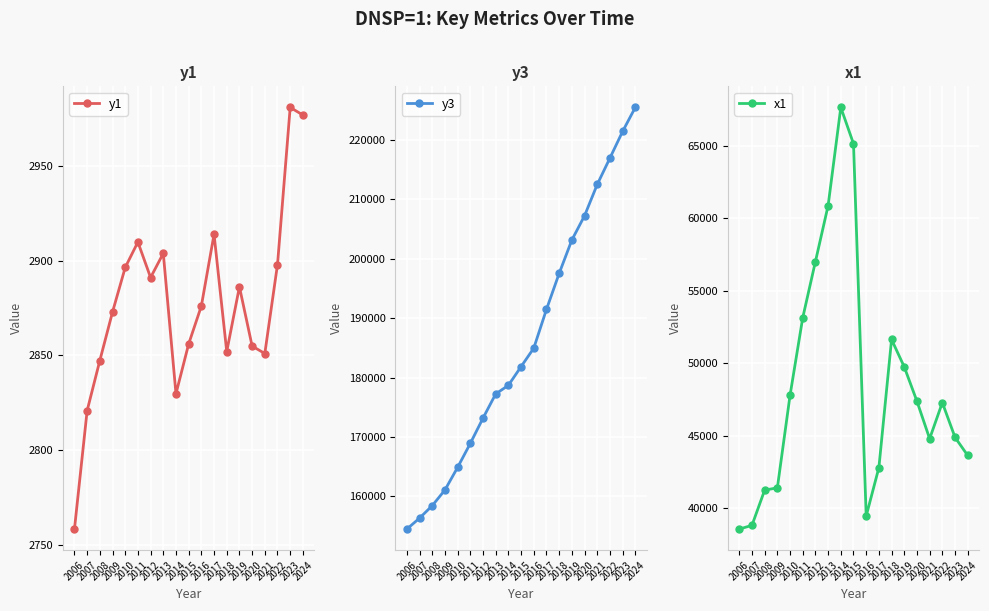

What is the difference between the second highest and second lowest values in the y1 series?

156.2